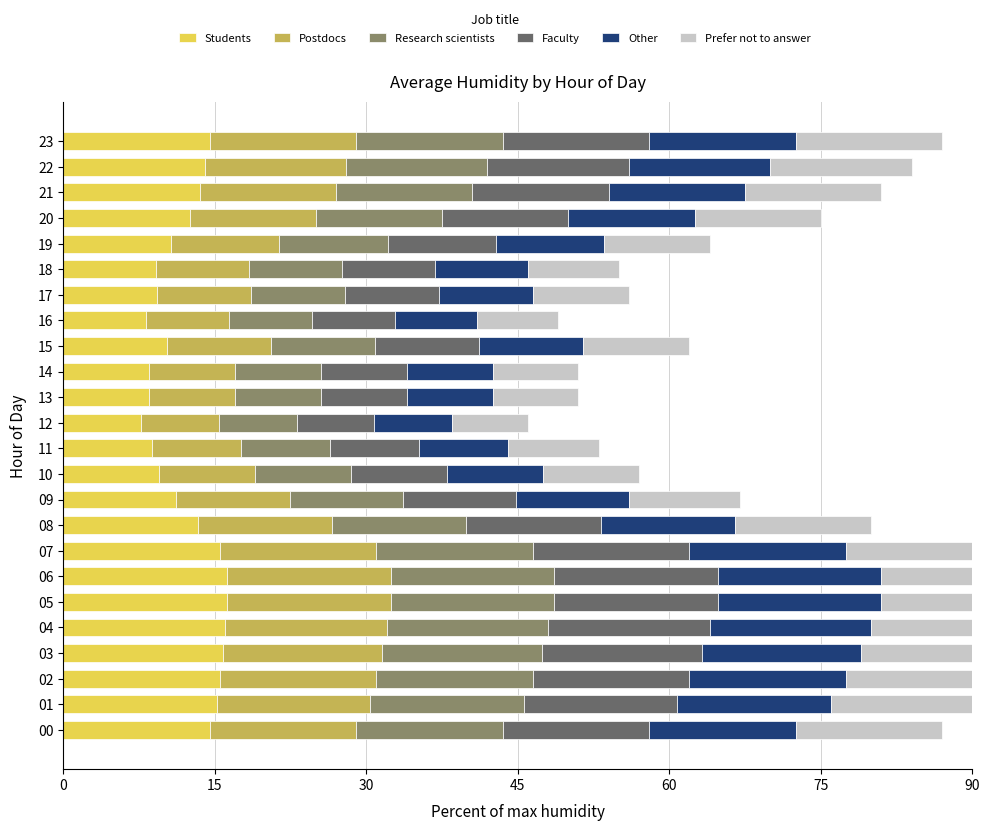

Is it true that Faculty equals 7.2 at 04?

False